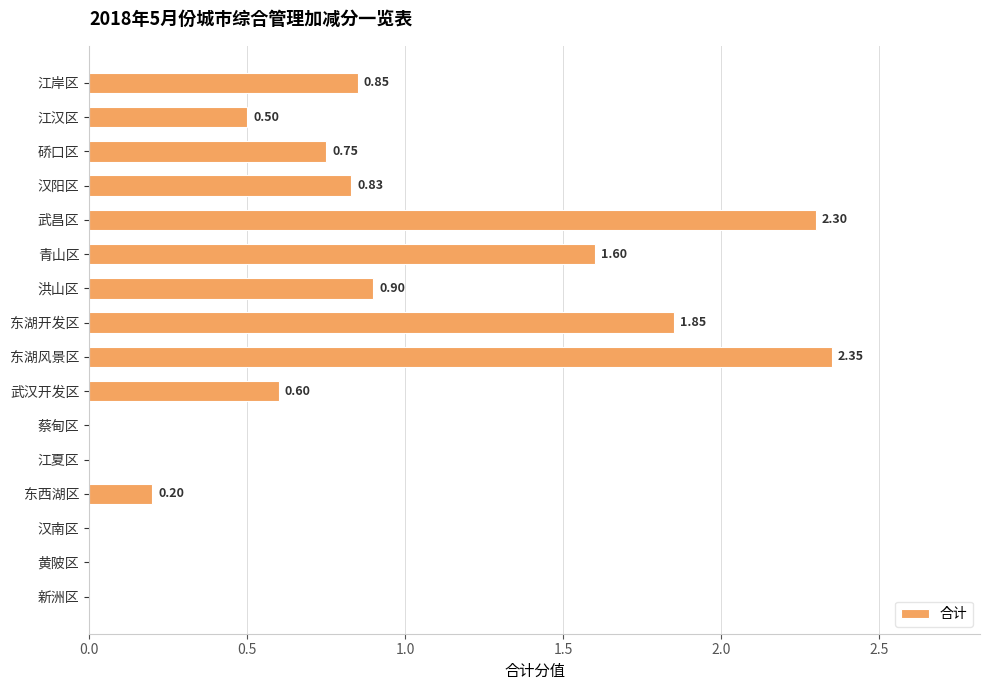

Which label corresponds to the largest value in the chart?

东湖风景区